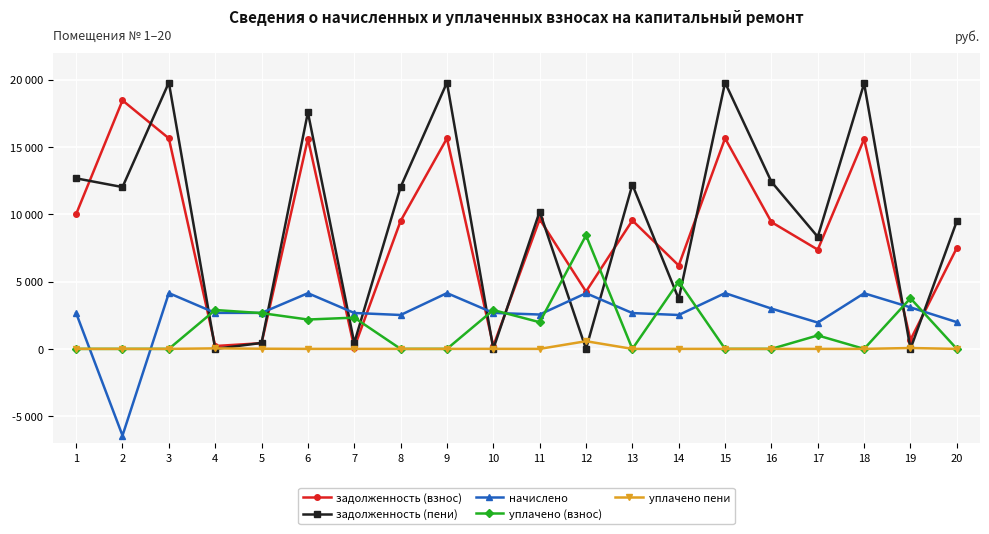

What is the value of the начислено point at the 19th from the left?

3082.2